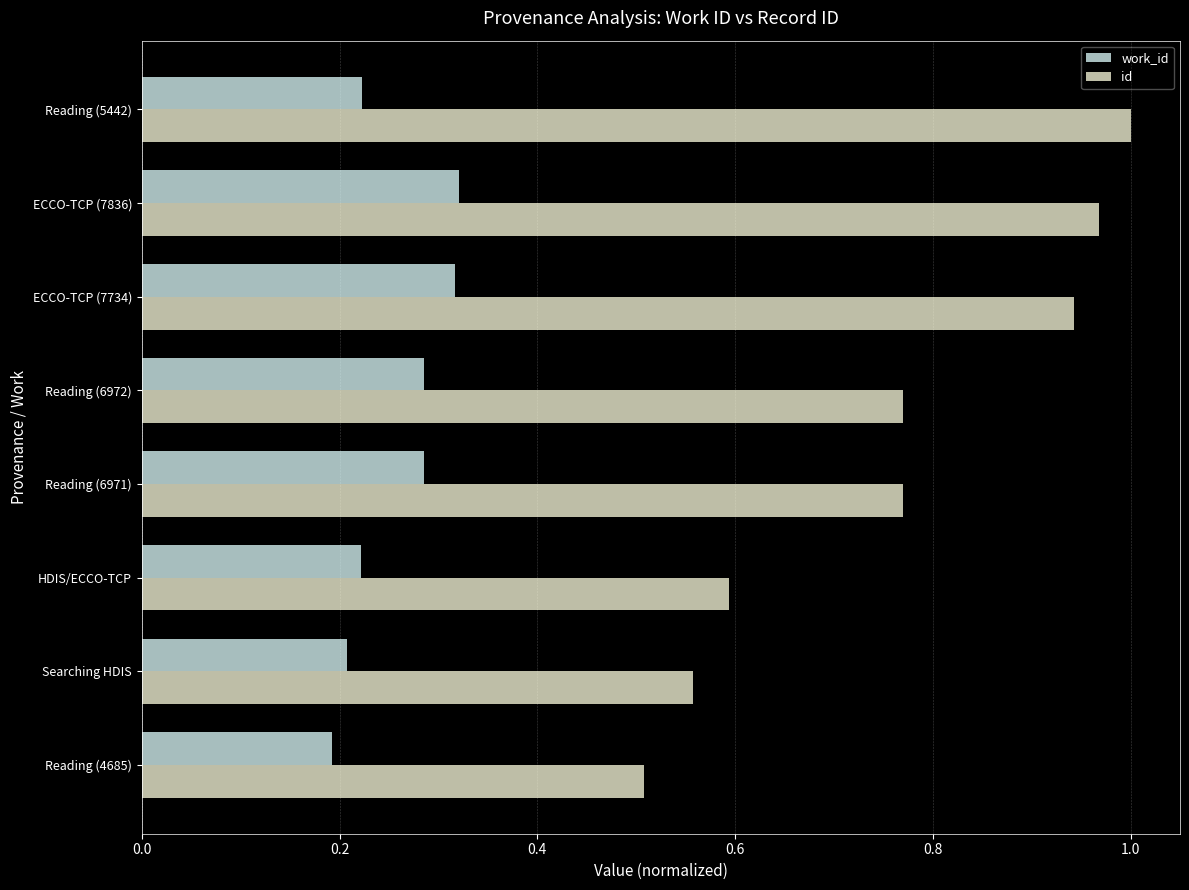

Which series has the widest spread of values?

id